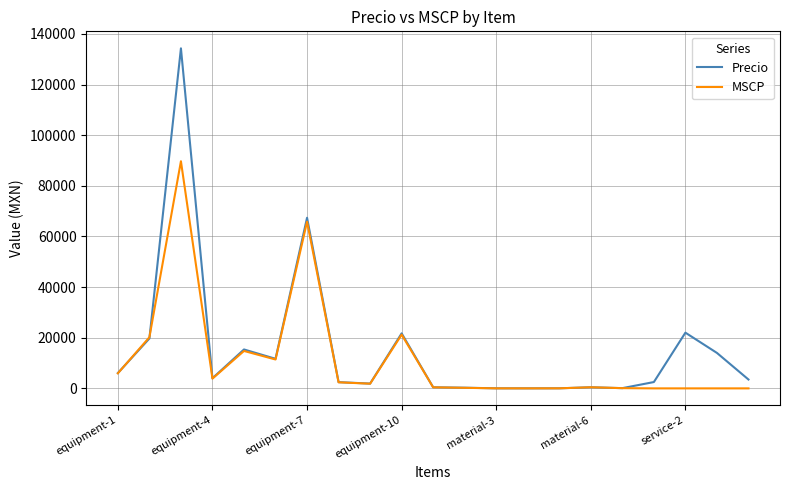

Which series has the largest range (max minus min)?

Precio